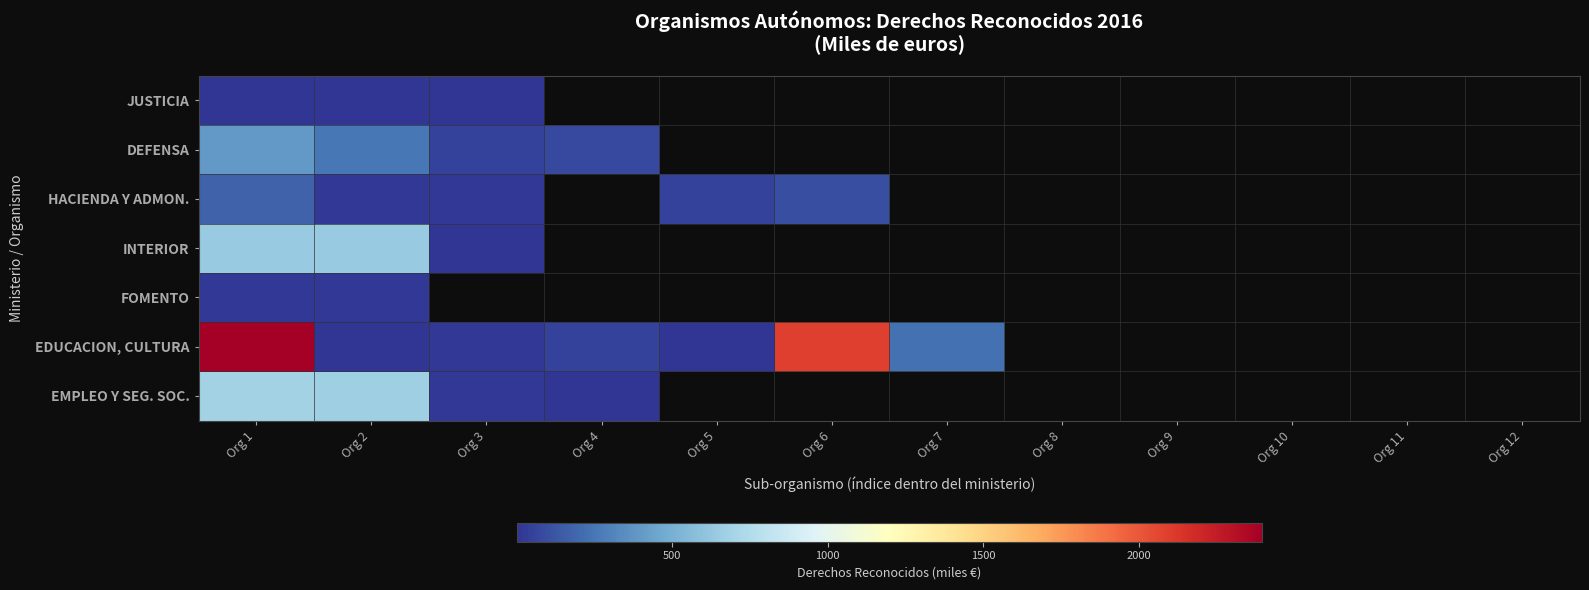

Rank the series by their maximum value, from lowest to highest.

JUSTICIA, FOMENTO, HACIENDA Y ADMON., DEFENSA, INTERIOR, EMPLEO Y SEG. SOC., EDUCACION, CULTURA